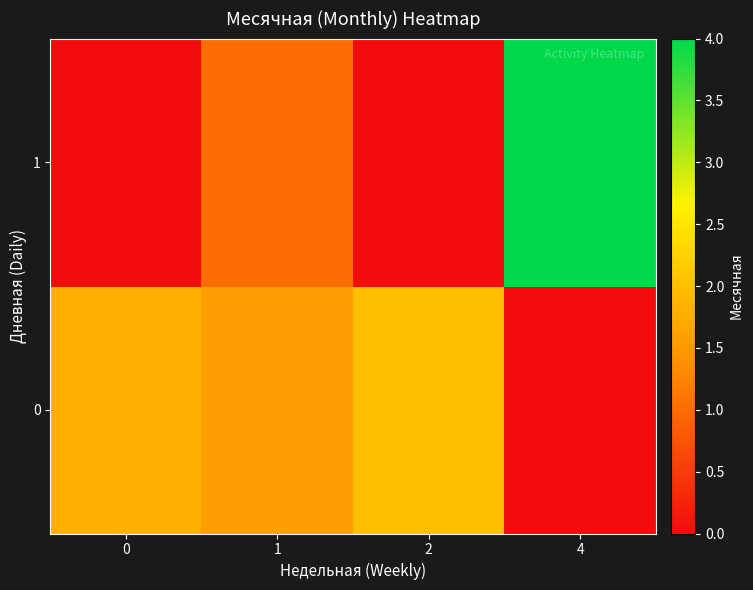

At how many categories does at least one series exceed 1?

4